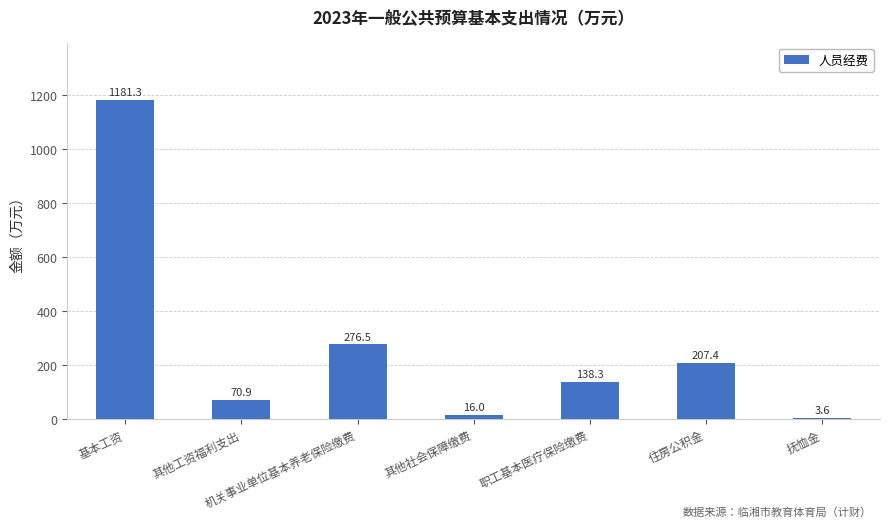

The chart shows a value of 70.9 at 其他工资福利支出. True or false?

True